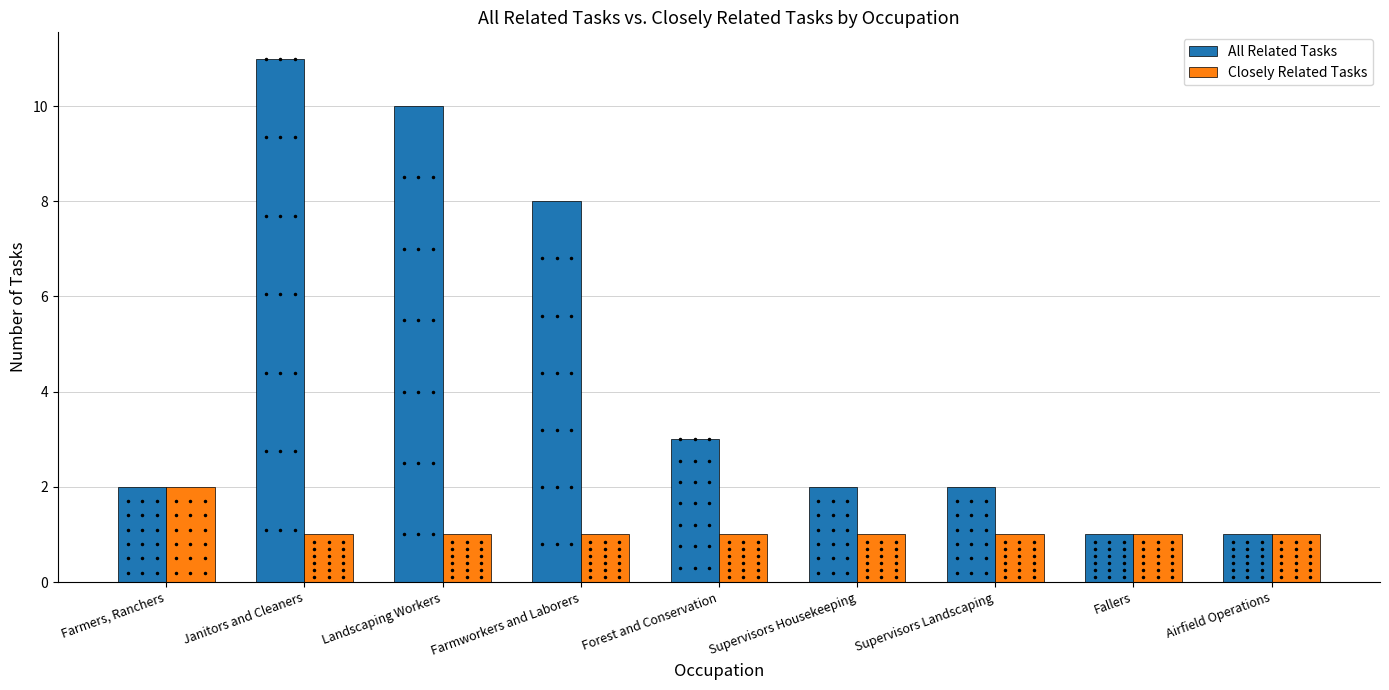

What is the label of the 9th bar from the right?

Farmers, Ranchers